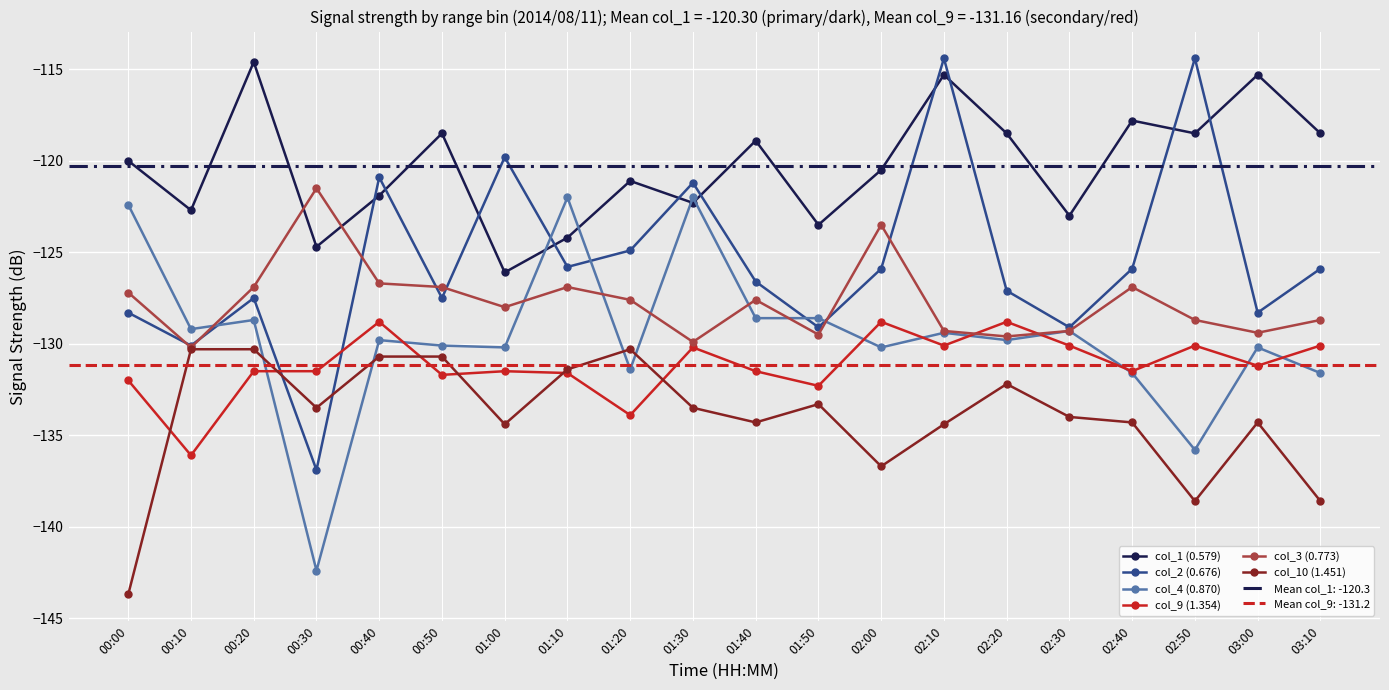

What is the average value of the col_1 (0.579) series?

-120.3